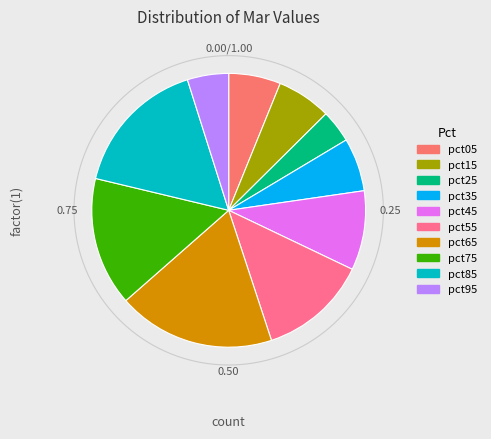

True or false: pct45 accounts for 9% of the total.

True